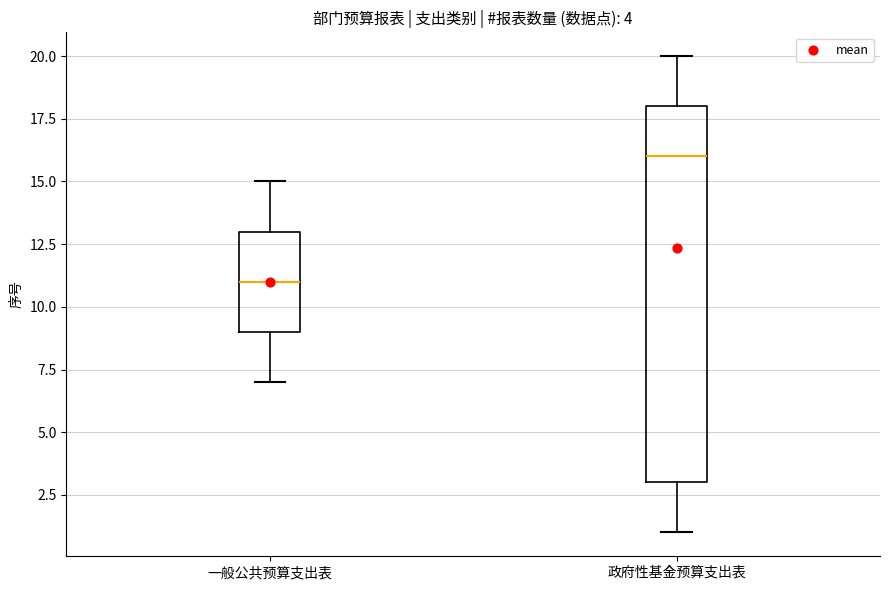

Which box has the highest median line?

政府性基金预算支出表